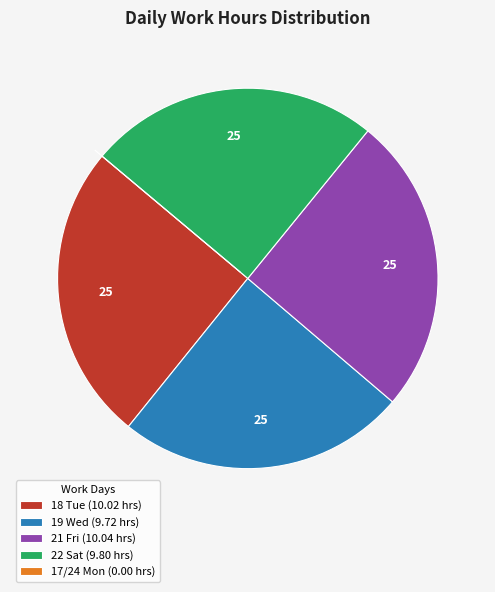

Is there a majority slice in this chart?

No